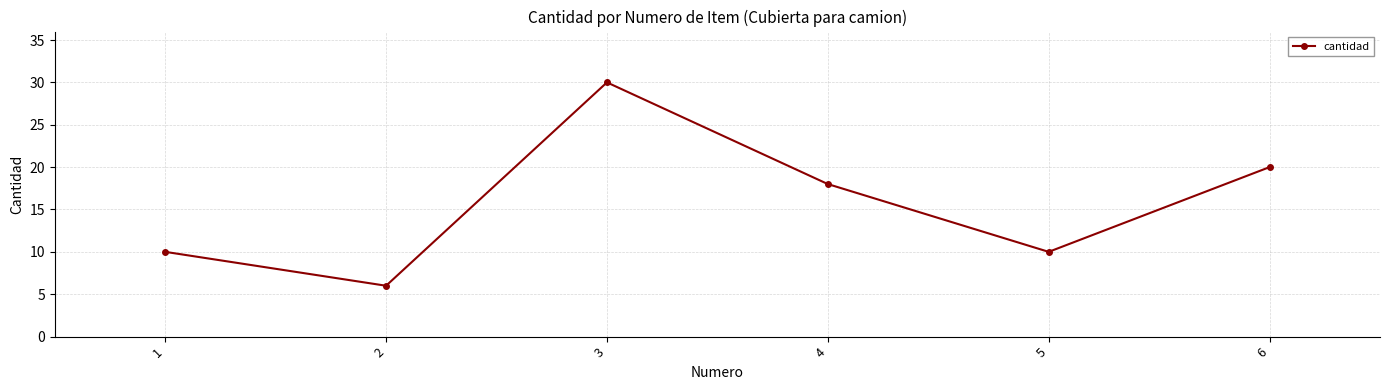

Reading left to right, list all the values displayed in this chart.

10	6	30	18	10	20